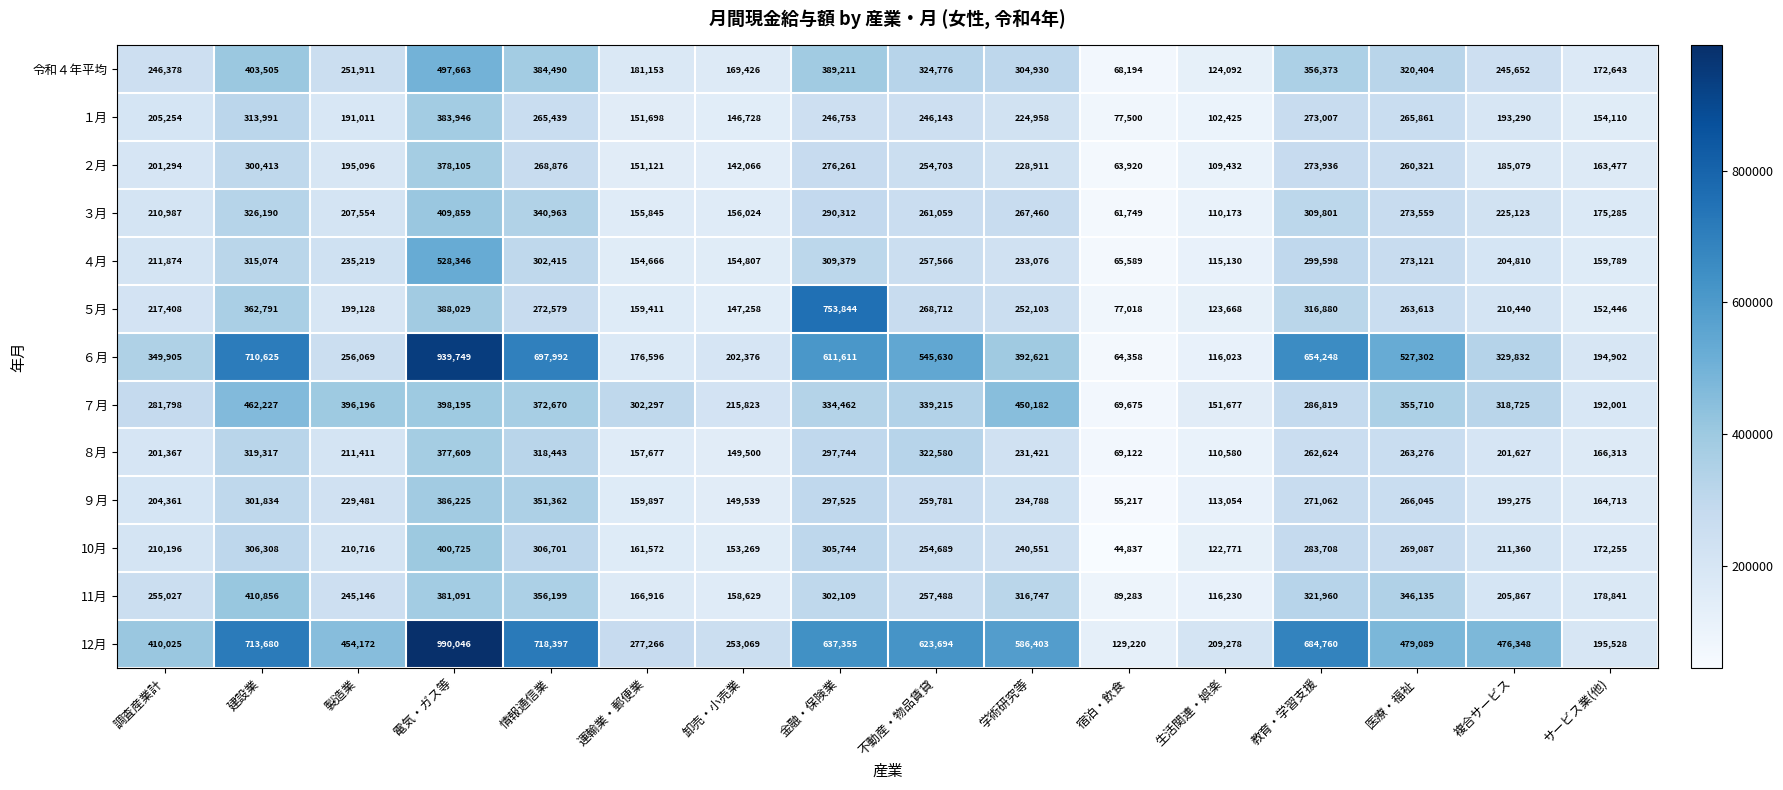

What is the difference between the maximum and minimum values in the ２月 series?

314185